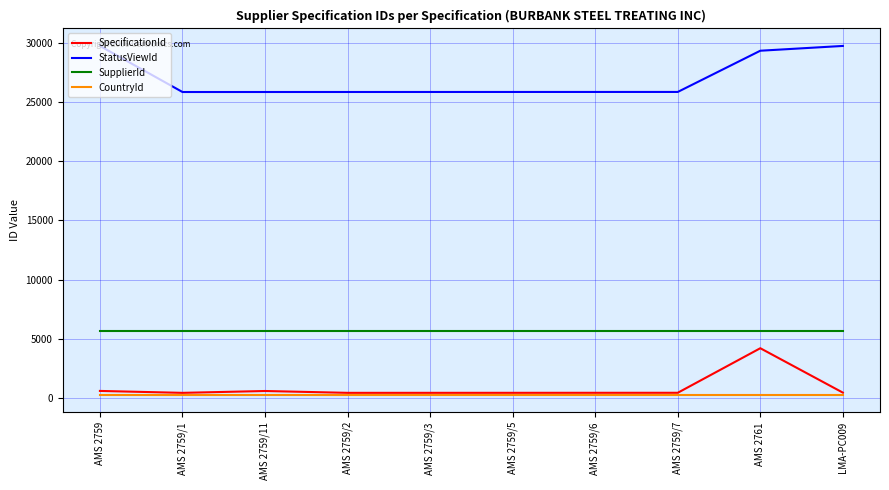

Which series changed the most between AMS 2761 and LMA-PC009?

SpecificationId